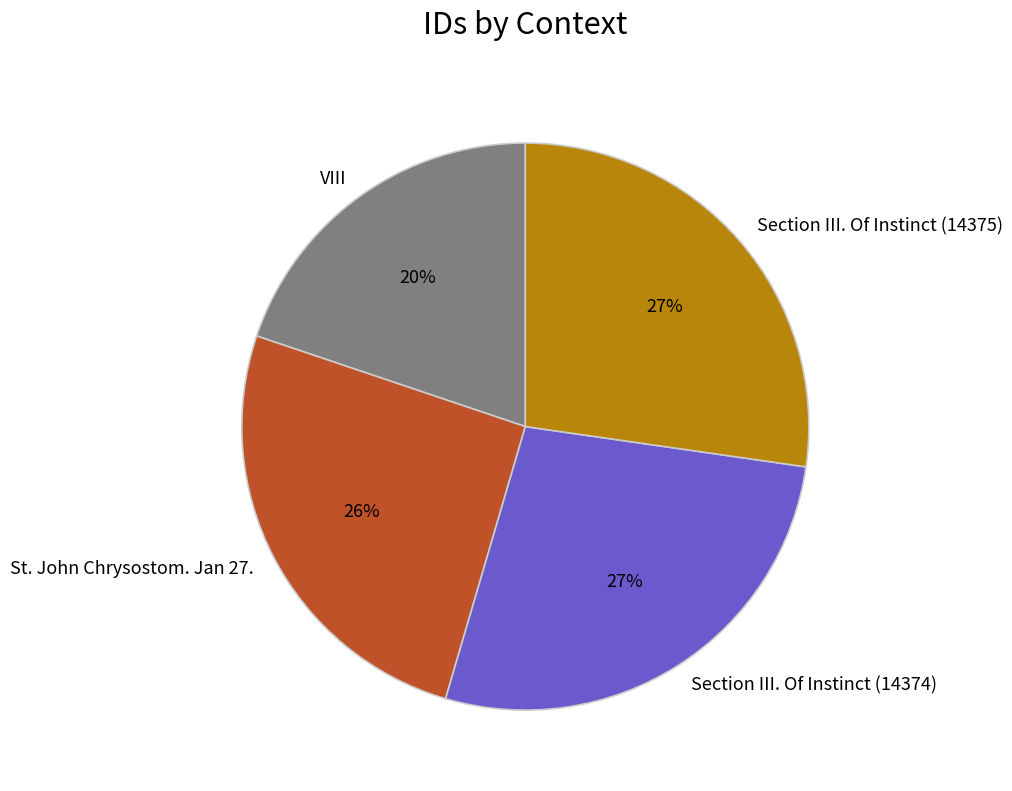

To the nearest percent, what percentage of the pie is Section III. Of Instinct (14375)?

27%